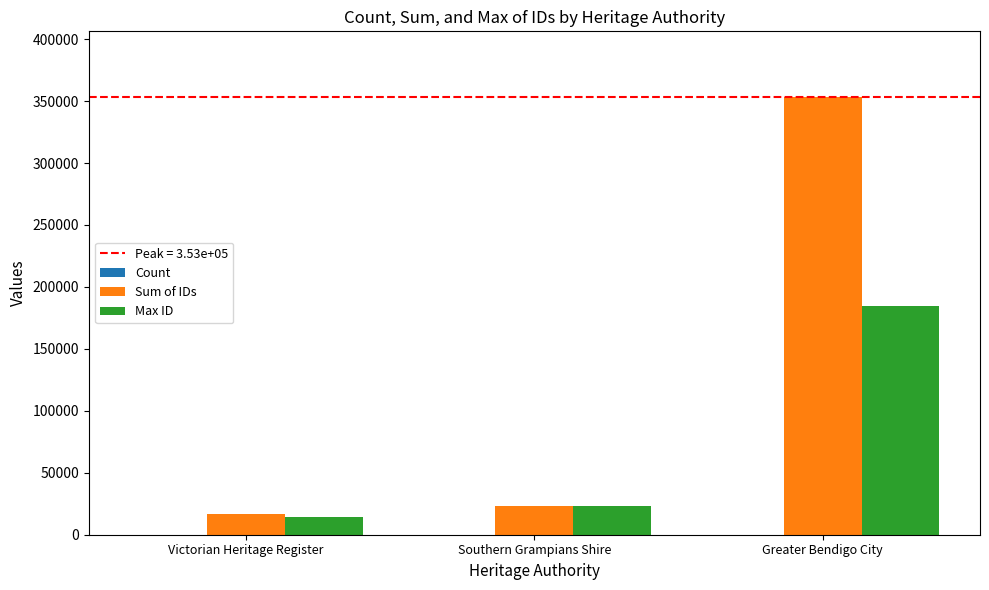

What is the sum of all Sum of IDs values?

393306